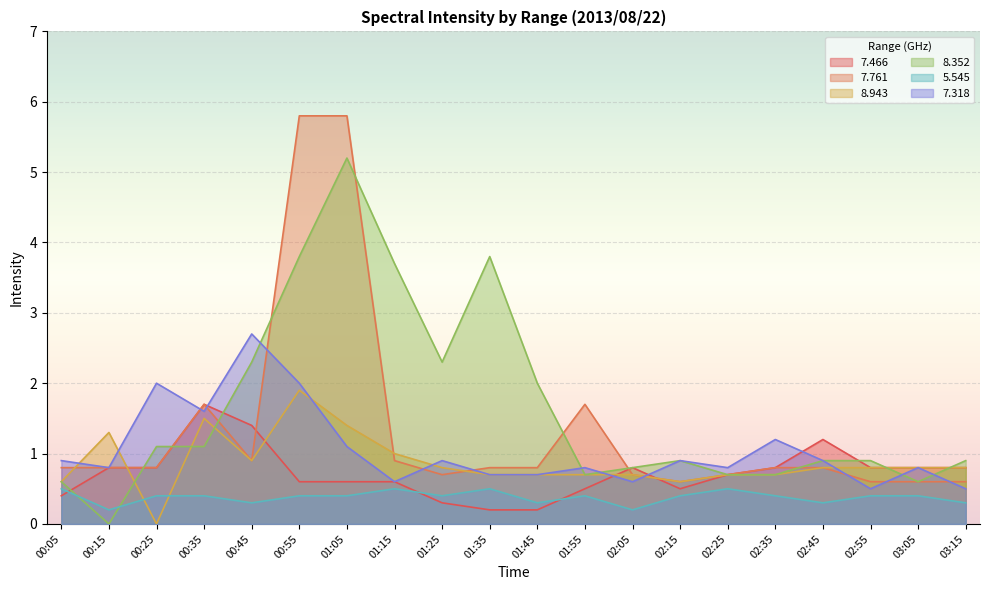

Which series changed the most between 00:25 and 02:25?

7.318